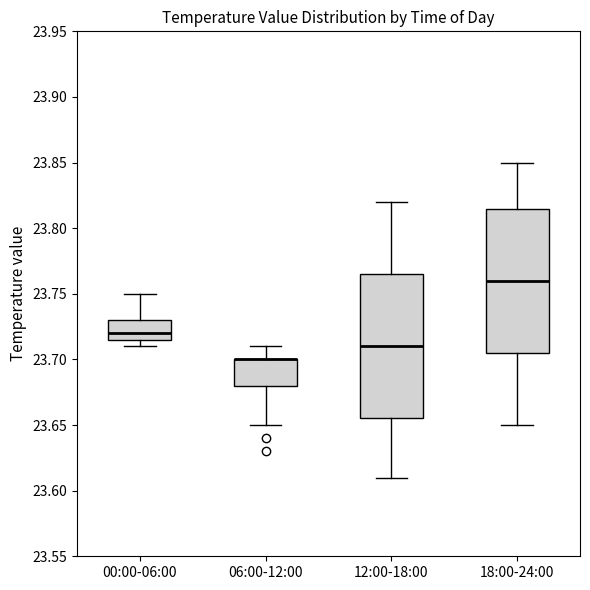

Reading left to right, read every box against the y-axis: the position of its median line, the range the box covers, and the ends of its whiskers. The values are not printed on the chart, so give them approximately, as read against the axis.

00:00-06:00: median 23.720, box 23.715 to 23.730, whiskers 23.710 to 23.750
06:00-12:00: median 23.700 (drawn on the box's upper edge), box 23.680 to 23.700, whiskers 23.650 to 23.710
12:00-18:00: median 23.710, box 23.655 to 23.765, whiskers 23.610 to 23.820
18:00-24:00: median 23.760, box 23.705 to 23.815, whiskers 23.650 to 23.850